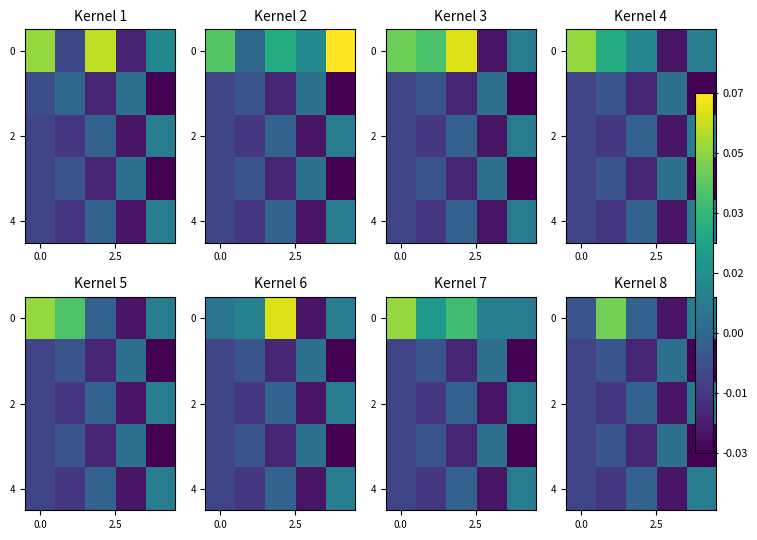

Which label corresponds to the smallest value in the chart?

4